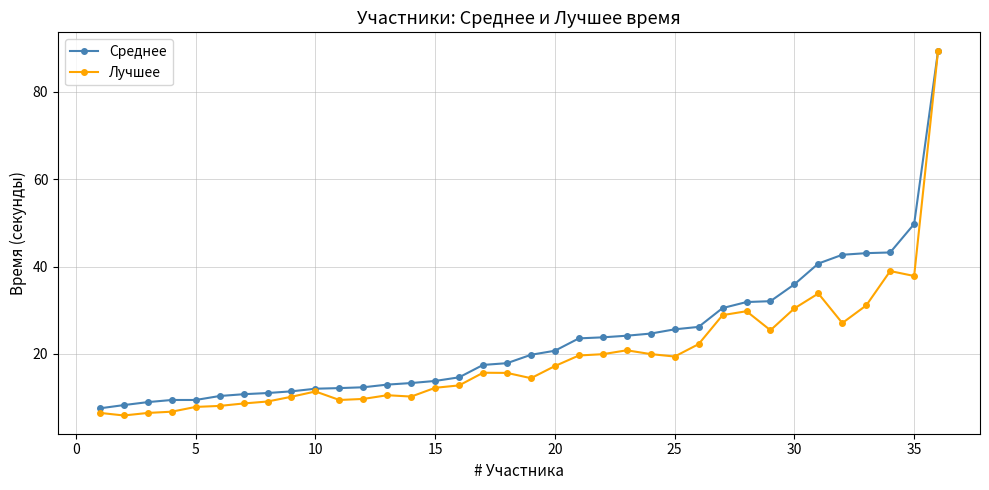

Is this an area chart (filled region under the line)?

No